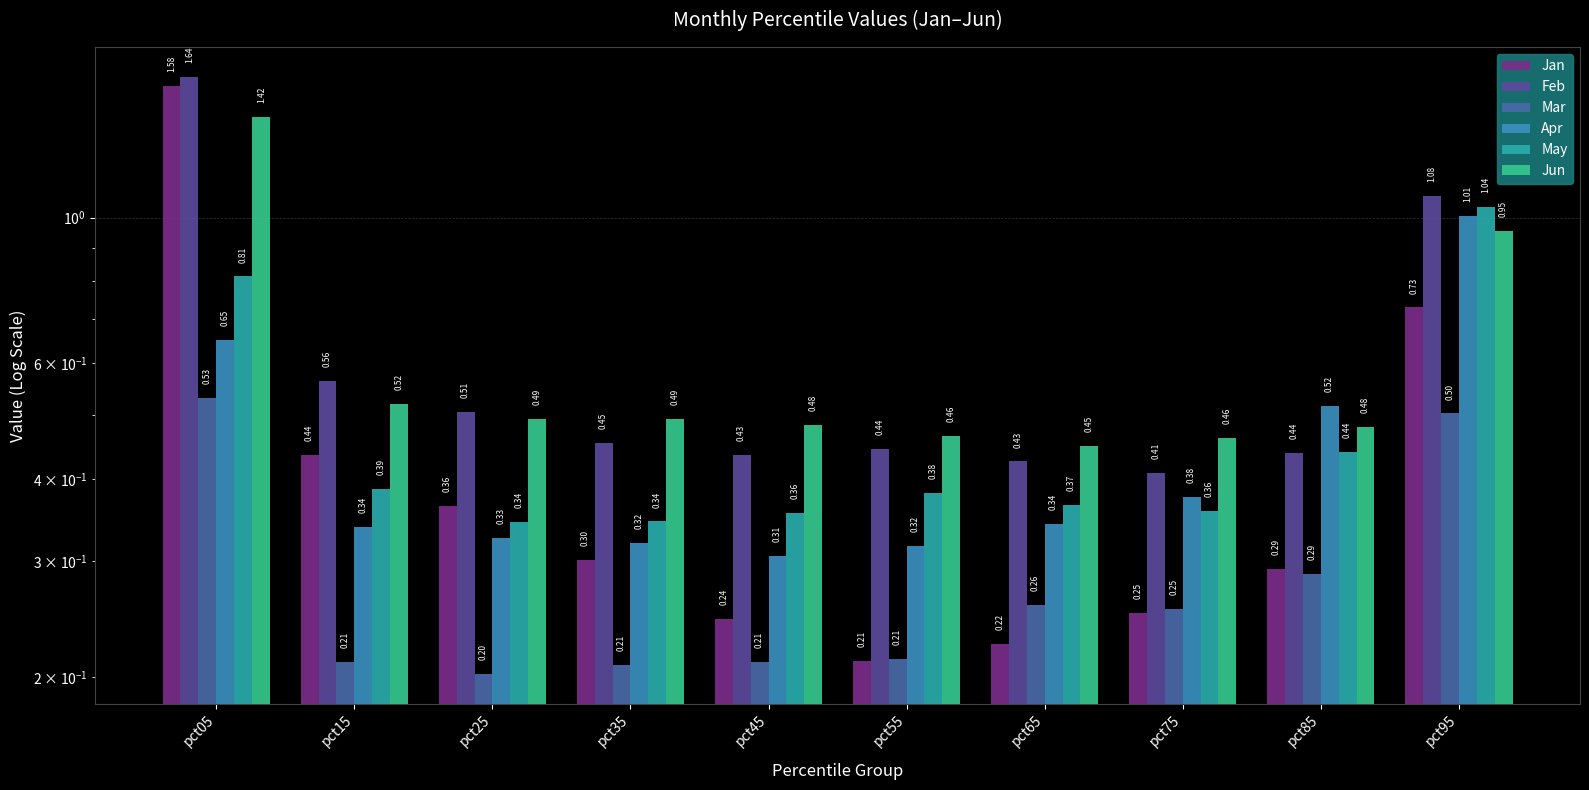

The value of May at pct45 is 0.4. True or false?

True